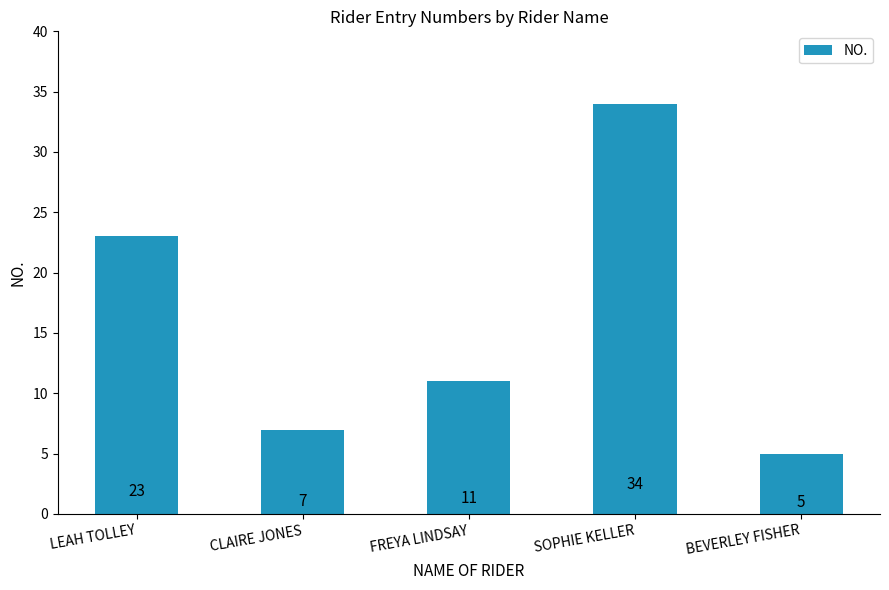

What is the maximum value shown in the chart?

34